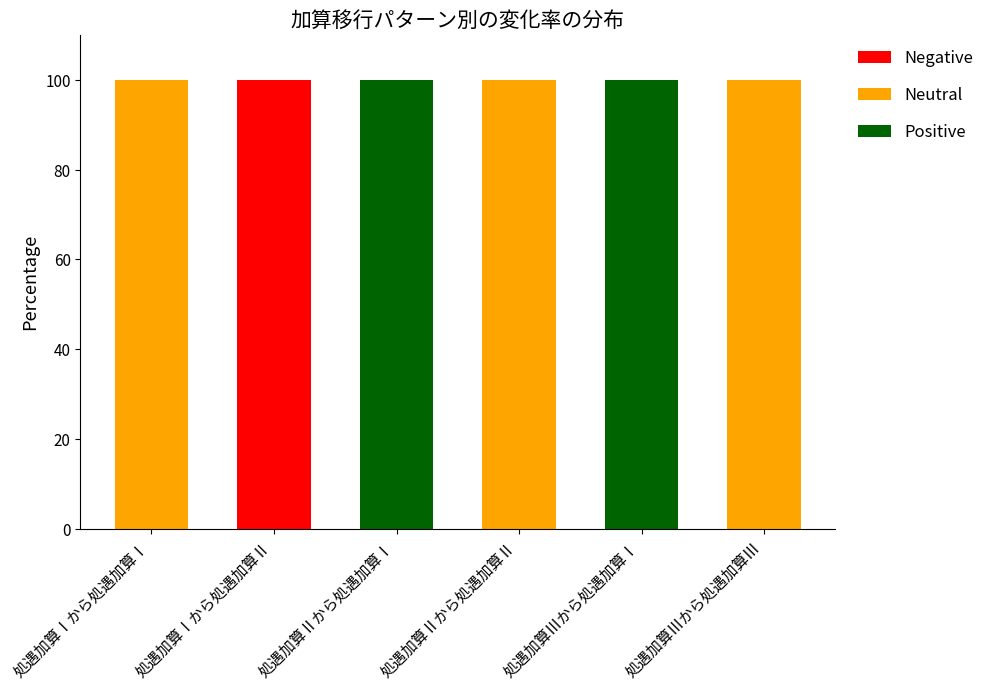

Between 処遇加算Ⅱから処遇加算Ⅰ and 処遇加算Ⅰから処遇加算Ⅱ, which is larger?

処遇加算Ⅰから処遇加算Ⅱ